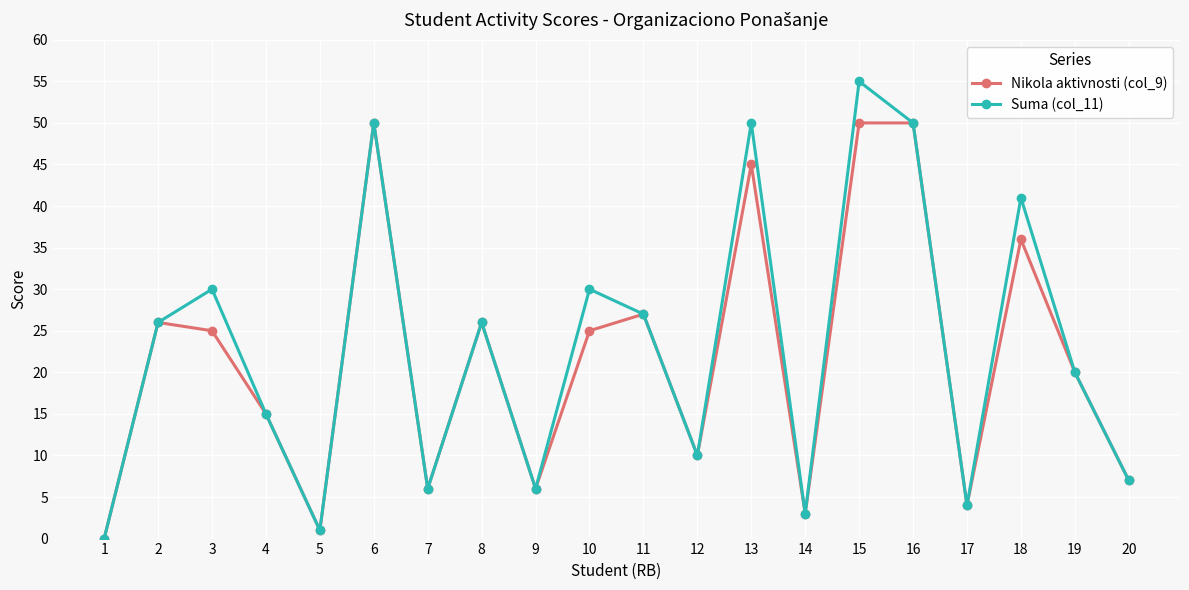

At 13, list the series in order from smallest to largest.

Nikola aktivnosti (col_9), Suma (col_11)